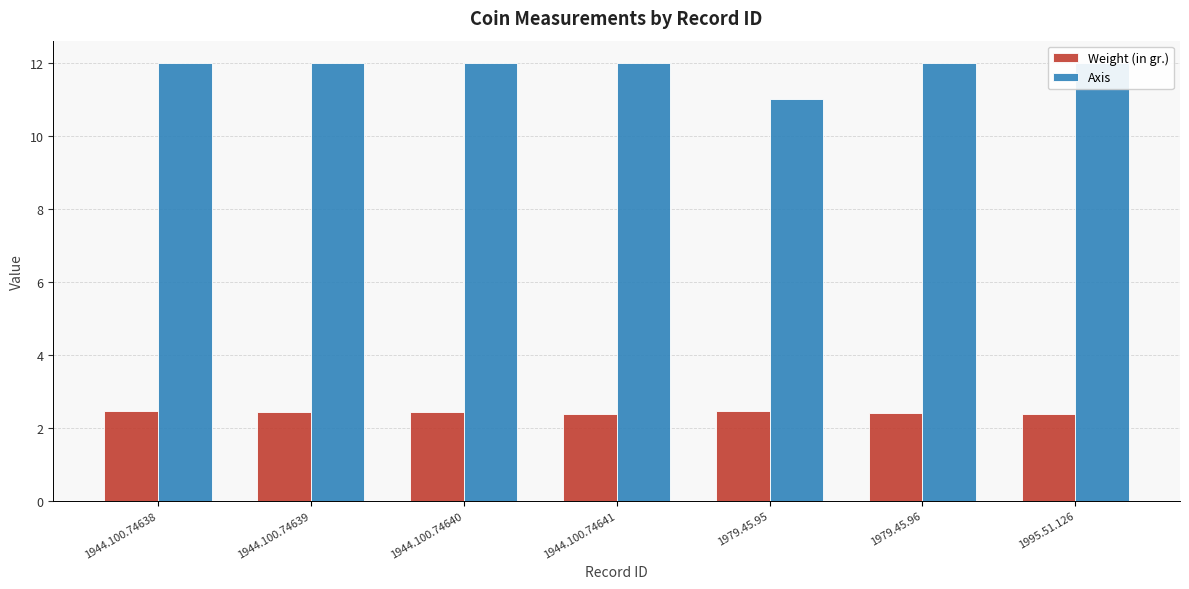

The value of Weight (in gr.) at 1979.45.95 is 2.5. True or false?

True